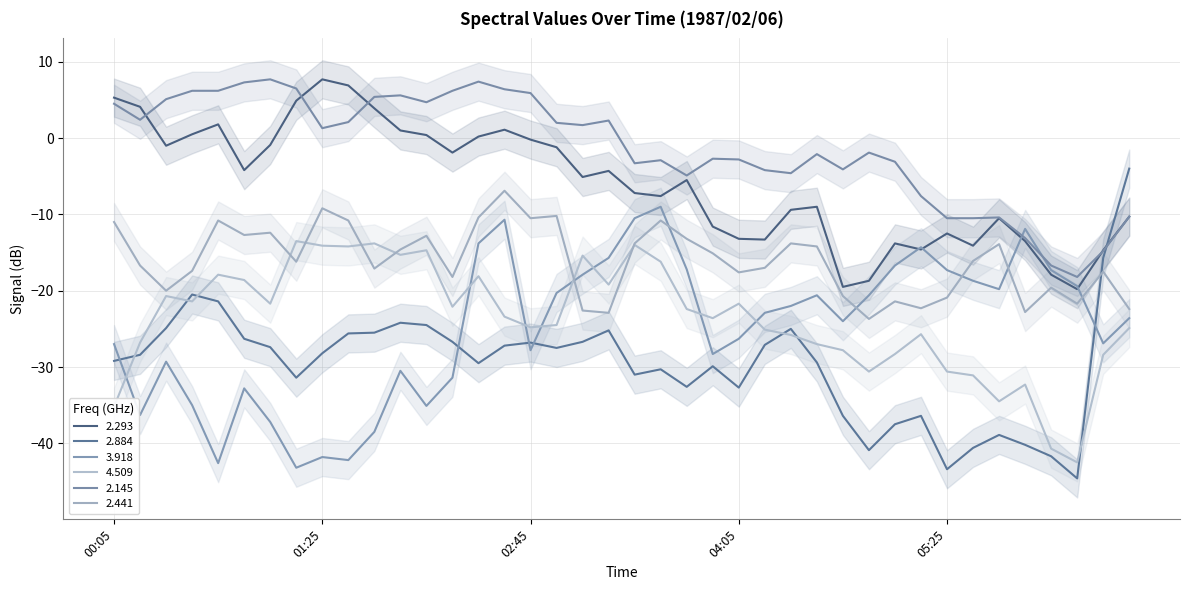

What is the difference between the highest and lowest values at 1987/02/06 03:05?

28.4